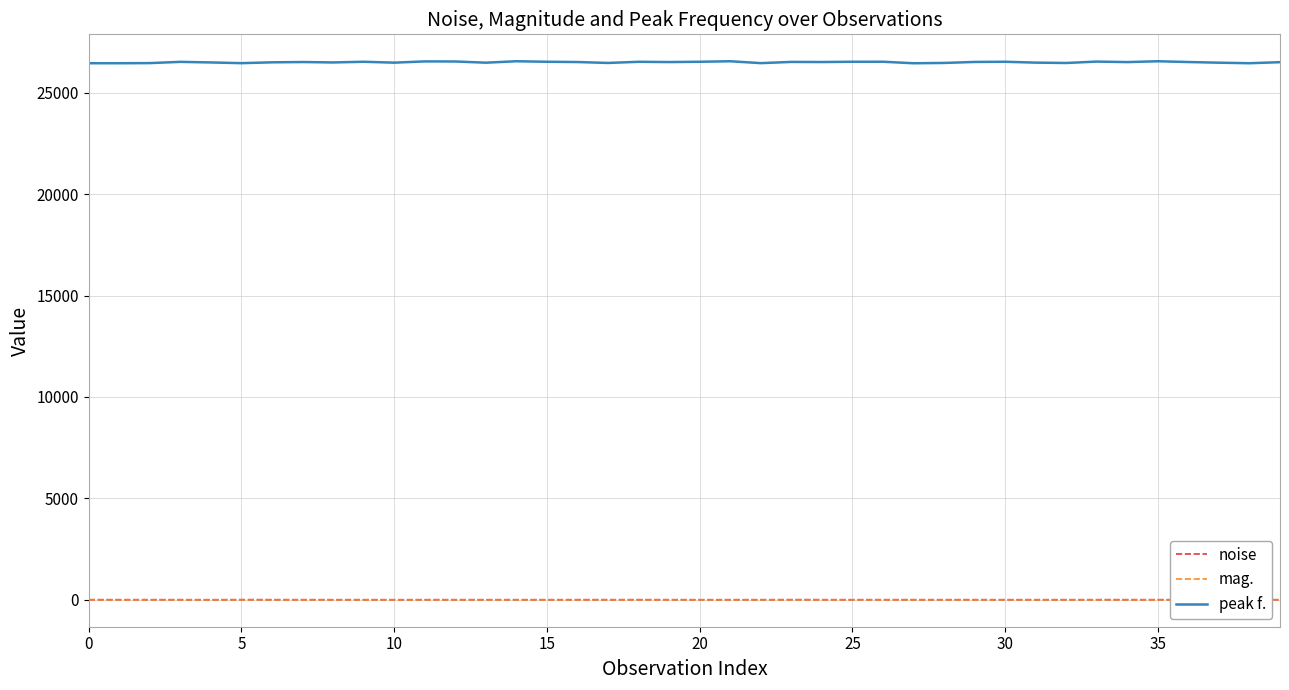

True or false: mag. and peak f. cross at least once.

False